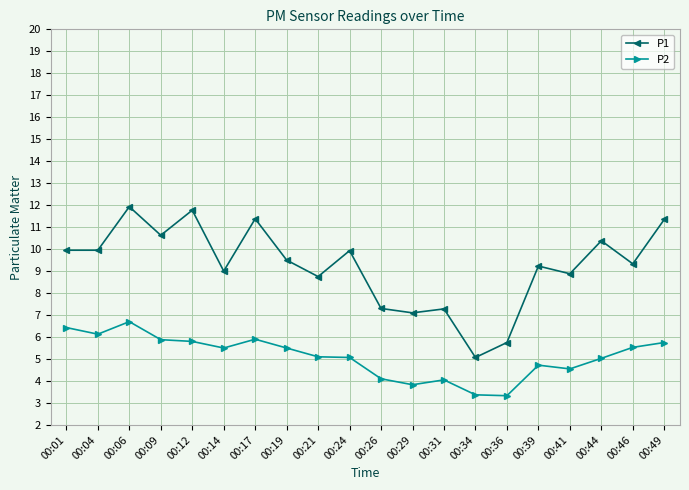

Does the chart have visible grid lines?

Yes